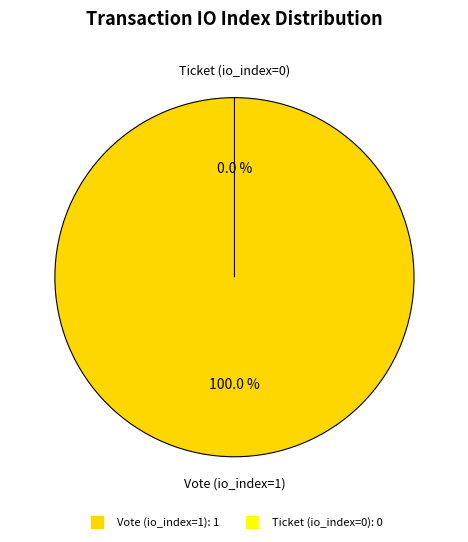

Does any single category account for the majority?

Yes